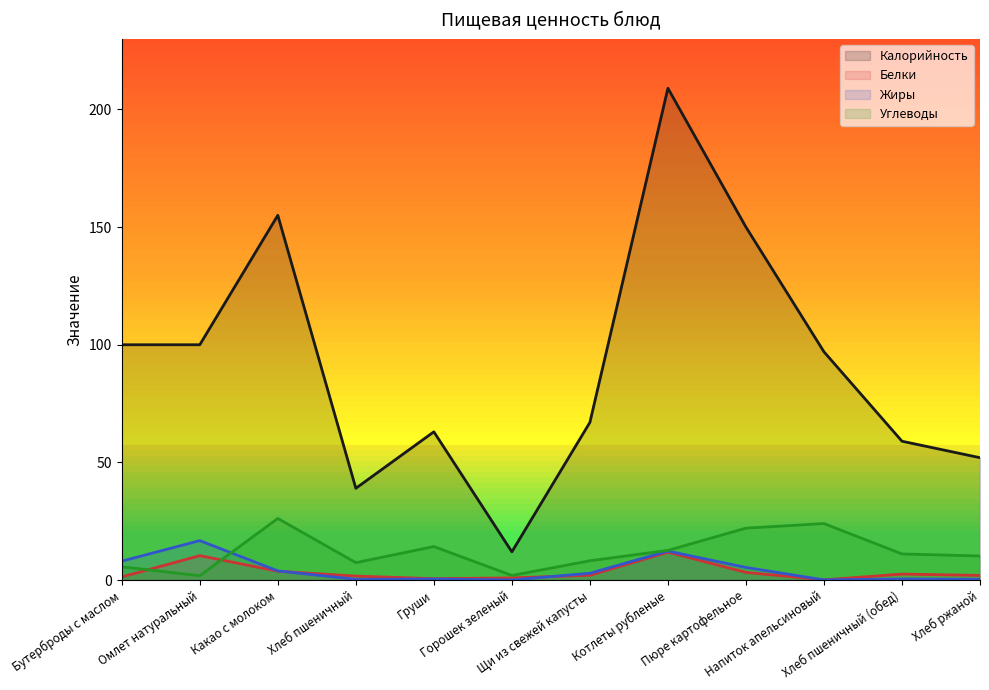

What is the difference between the highest and lowest values at Хлеб ржаной?

51.6